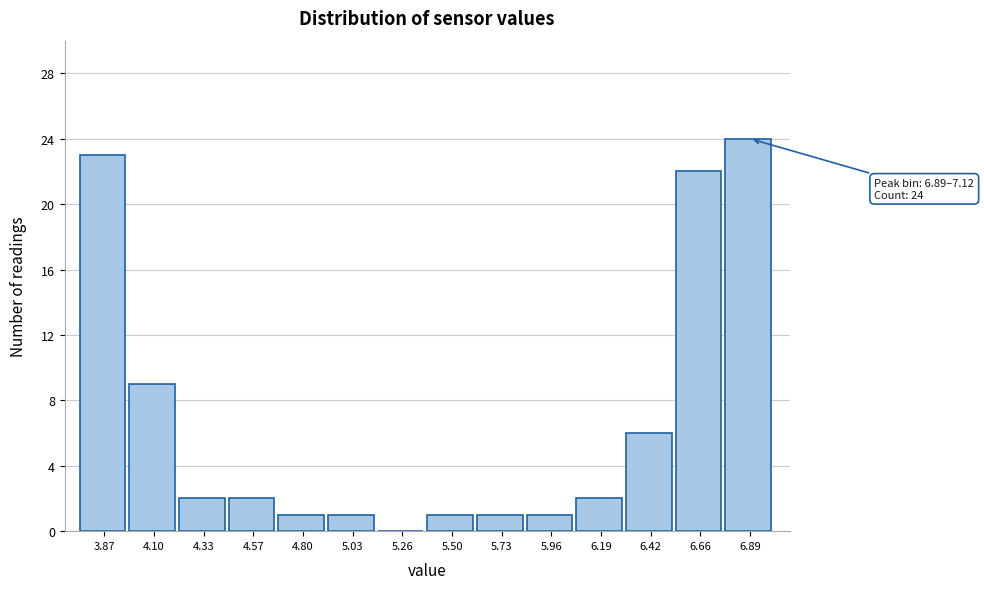

Reading left to right, transcribe all the data shown in this chart.

3.87=23	4.10=9	4.33=2	4.57=2	4.80=1	5.03=1	5.26=0	5.50=1	5.73=1	5.96=1	6.19=2	6.42=6	6.66=22	6.89=24